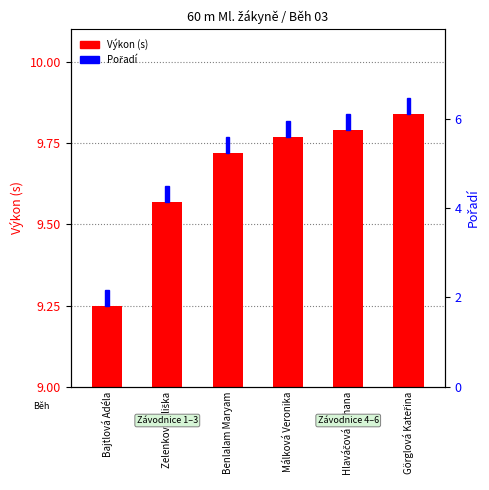

Is it true that the value at Benlalam Maryam is 0.5?

False